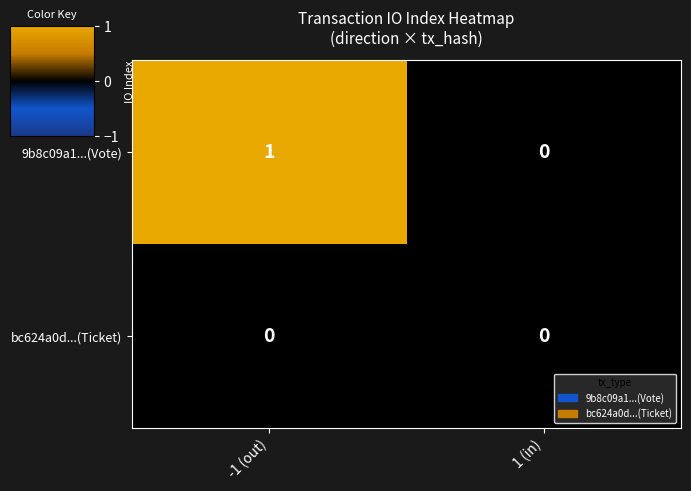

Which series changed the most between -1 (out) and 1 (in)?

9b8c09a1...(Vote)